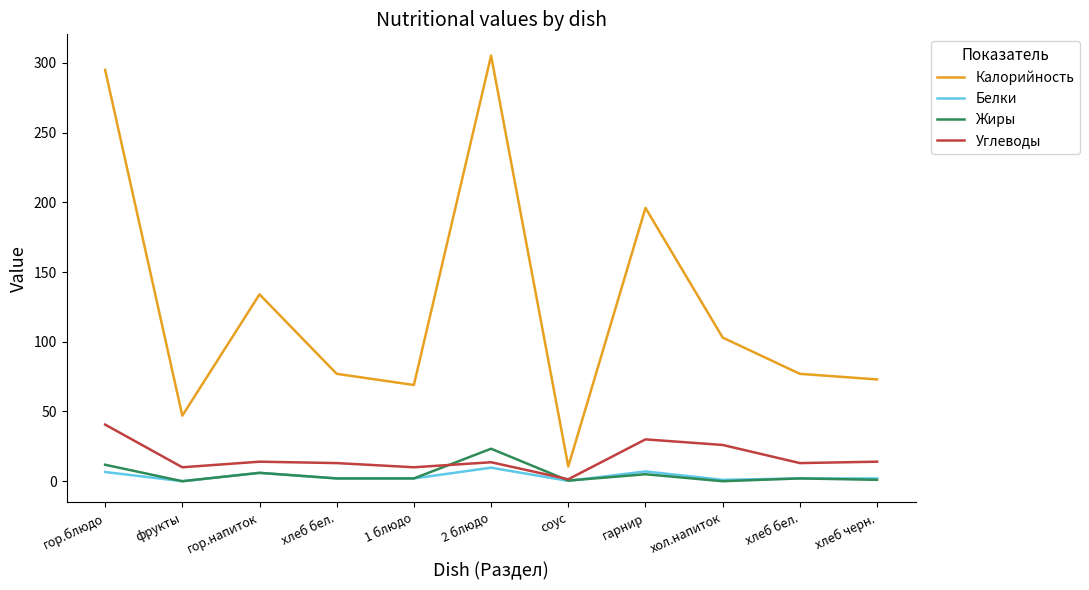

What are all the series names shown in the legend?

Калорийность, Белки, Жиры, Углеводы